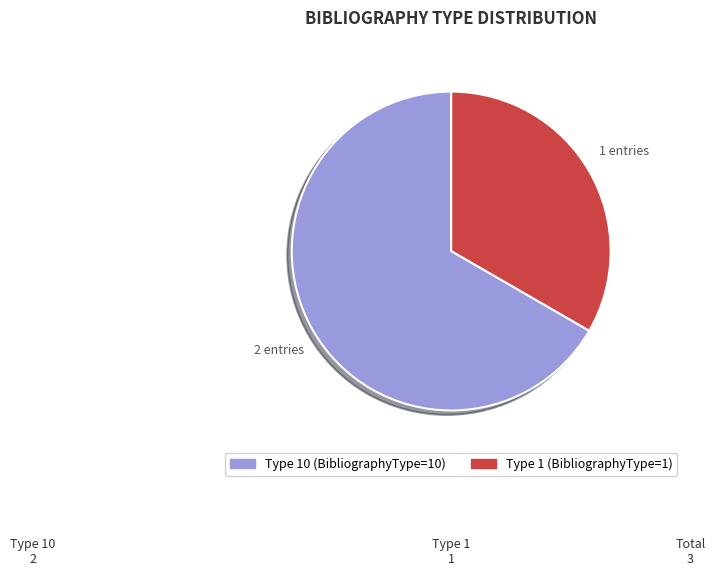

Is there any slice that represents more than half of the pie?

Yes